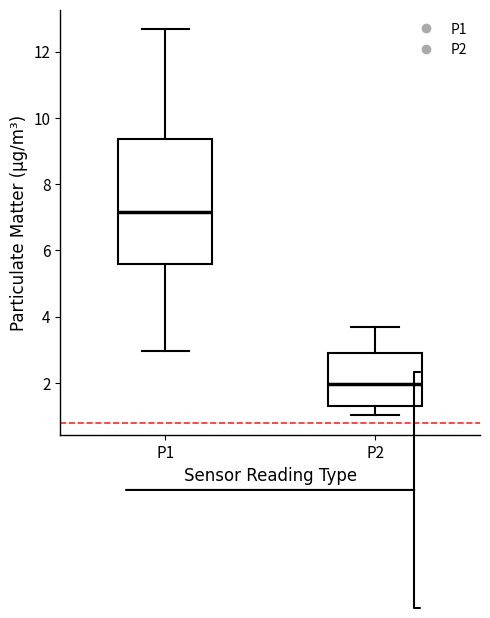

Reading left to right, read every box against the y-axis: the position of its median line, the range the box covers, and the ends of its whiskers. The values are not printed on the chart, so give them approximately, as read against the axis.

P1: median 7.2, box 5.6 to 9.4, whiskers 3.0 to 12.6
P2: median 2.0, box 1.4 to 3.0, whiskers 1.0 to 3.8